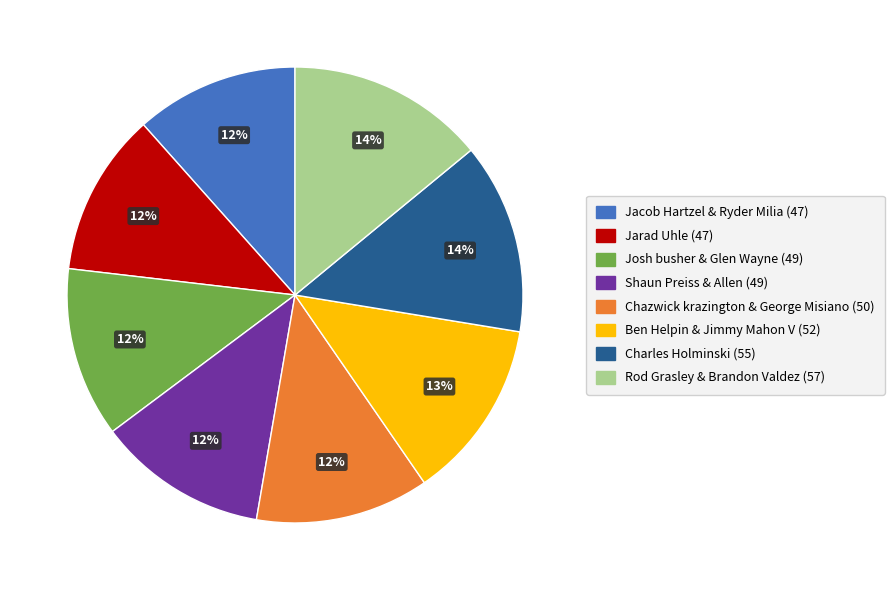

How many segments does this pie chart have?

8